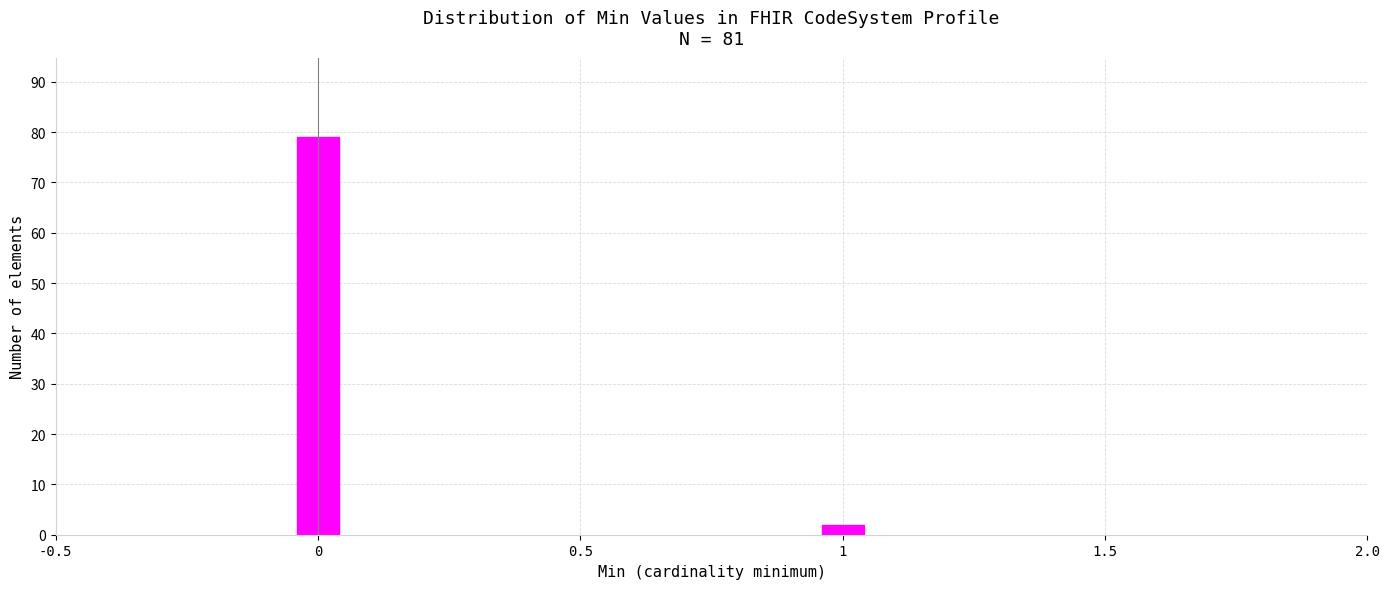

Reading right to left, transcribe all the data shown in this chart.

1=2	0=79